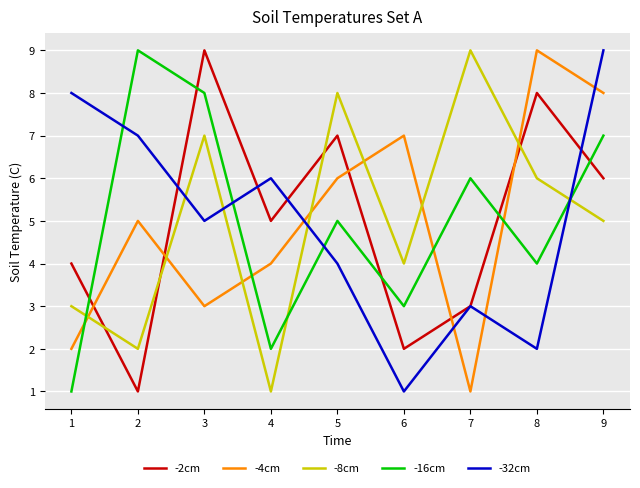

Where does the -2cm series first go above 5?

3